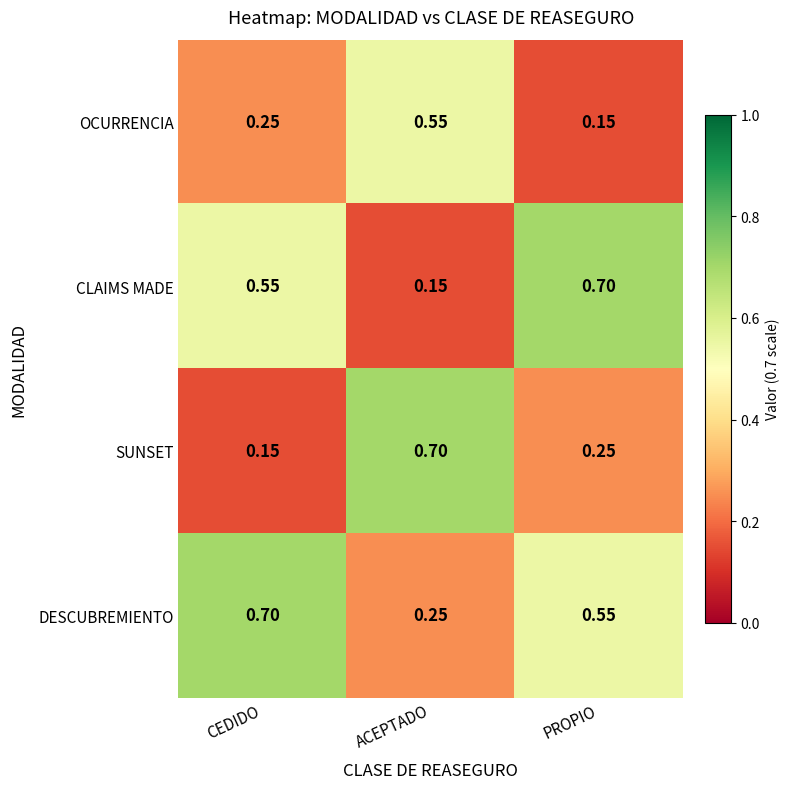

Between CEDIDO and ACEPTADO, which series saw the biggest shift?

SUNSET